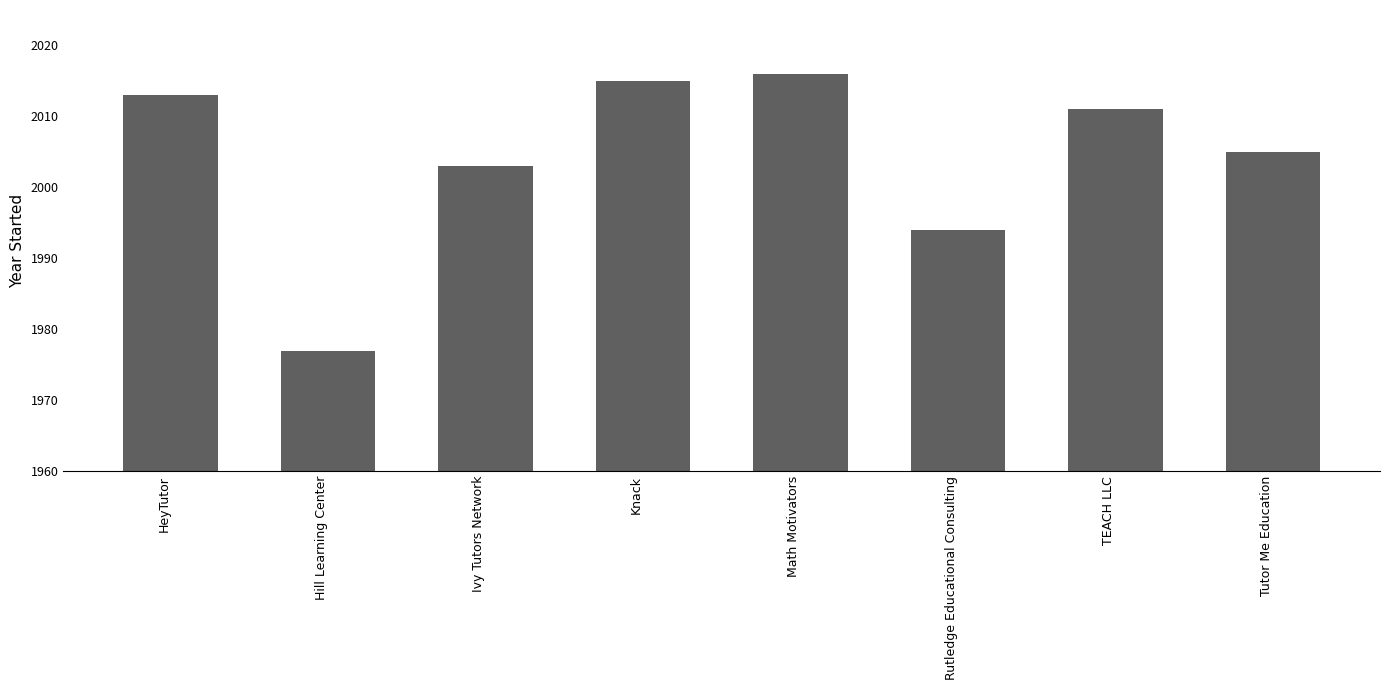

Is it true that the value at Knack is 2015?

True